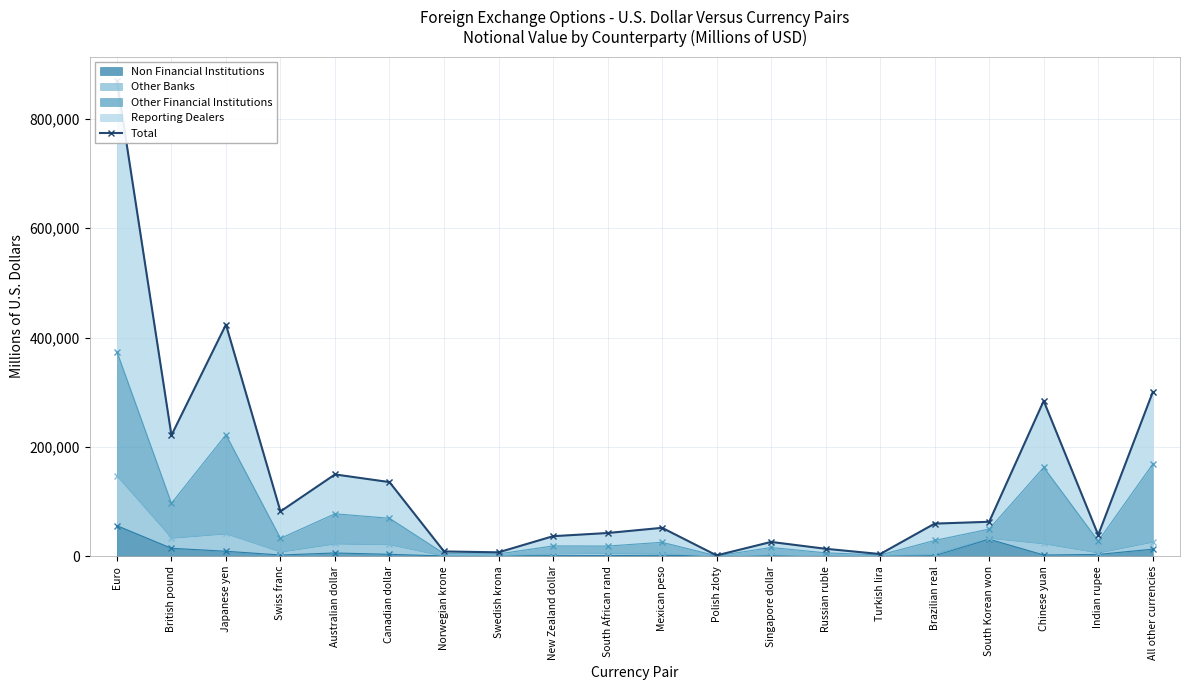

Read the value at Chinese yuan.

284150.0